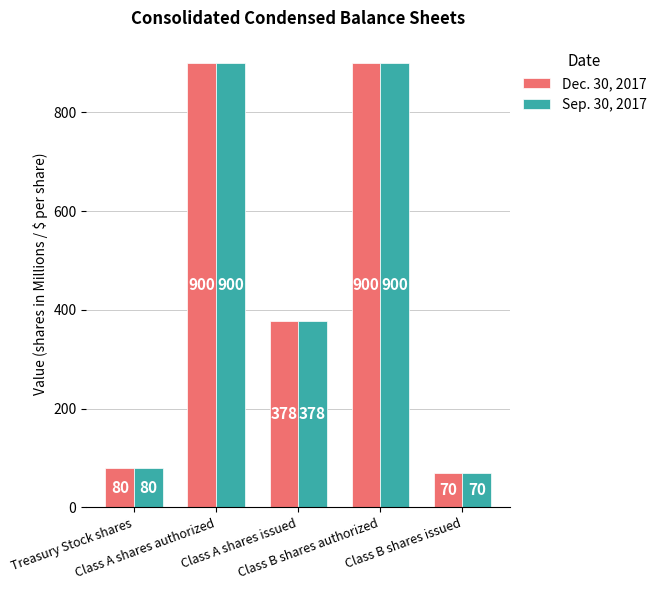

What is the maximum value shown in the chart?

900